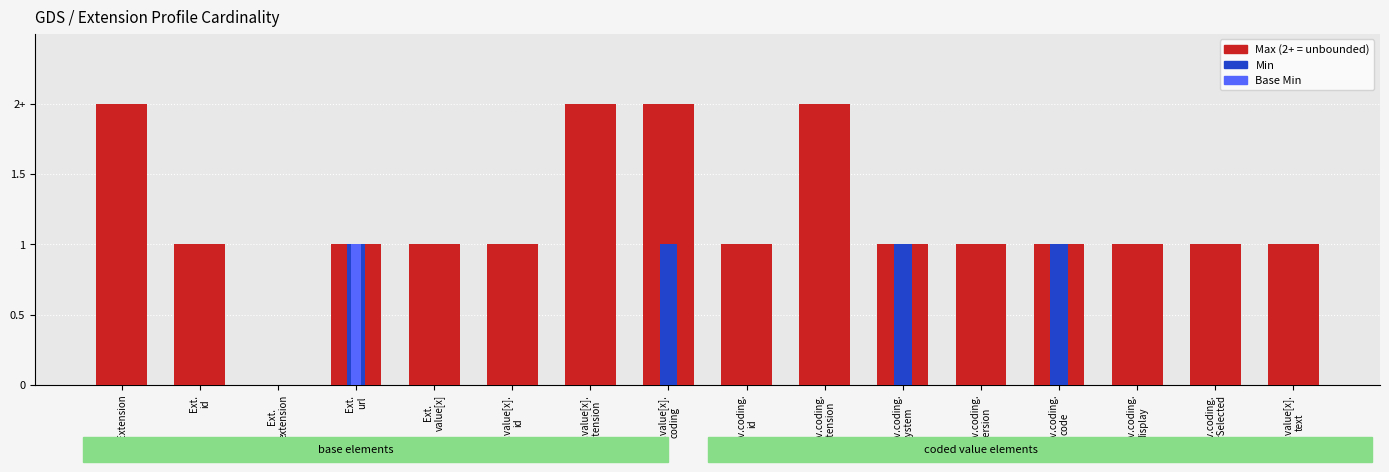

How many groups of bars are there?

16